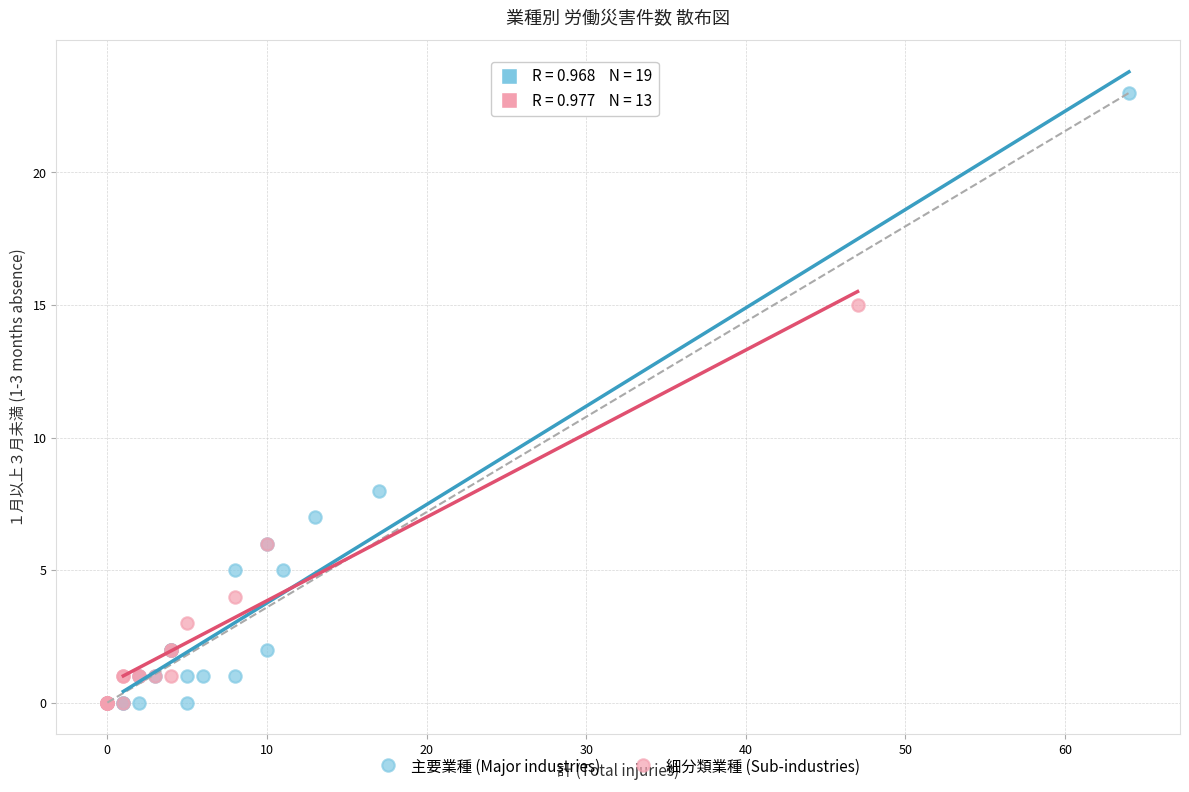

Which series reaches the maximum Y coordinate?

主要業種 (Major industries)